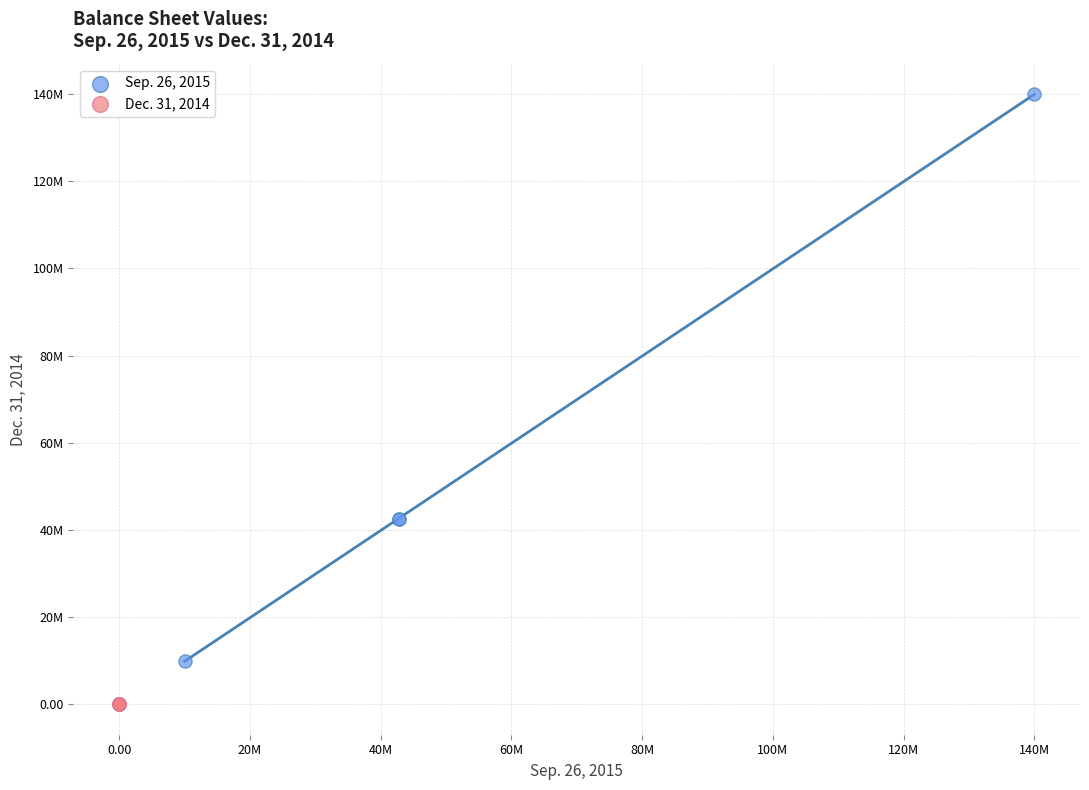

Which series contains the highest Y value?

Sep. 26, 2015